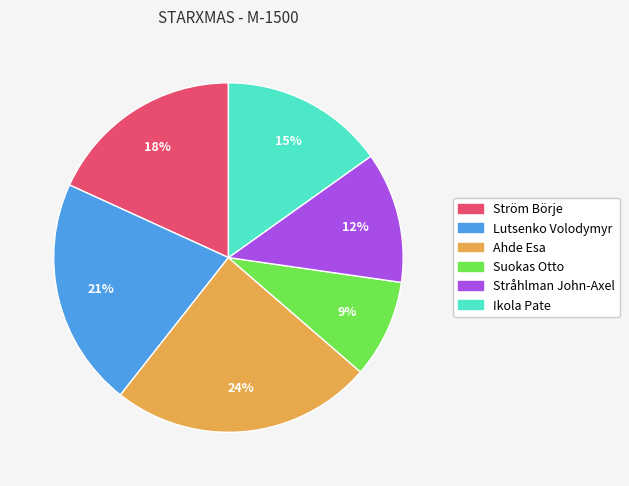

Is it true that Ikola Pate is 15% of the pie?

True